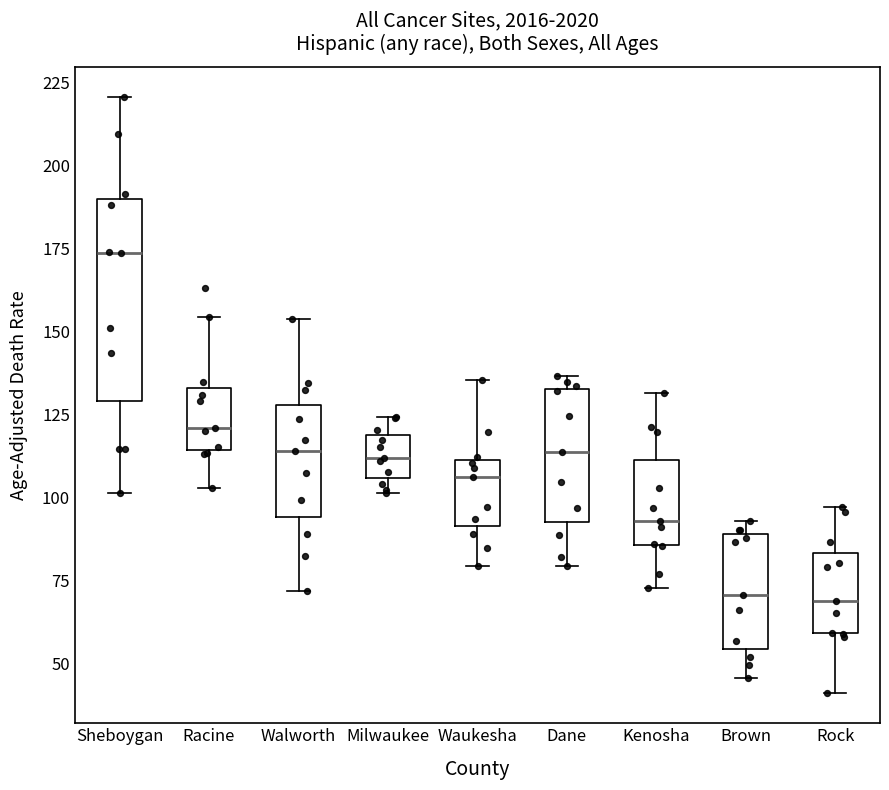

Which box has the highest median line?

Sheboygan